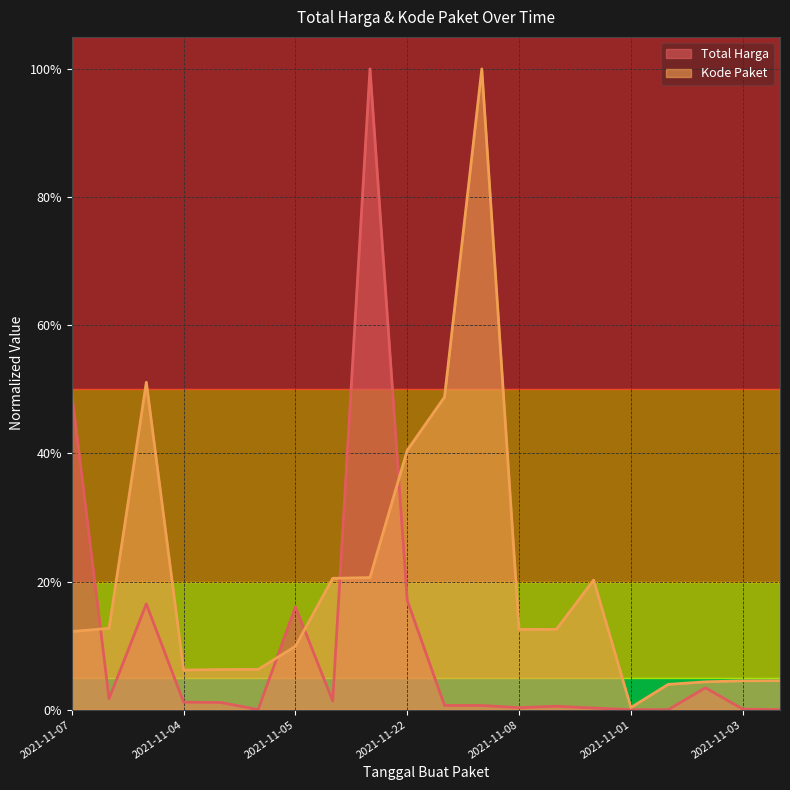

True or false: Kode Paket has more than 2 points higher than both neighbors.

True